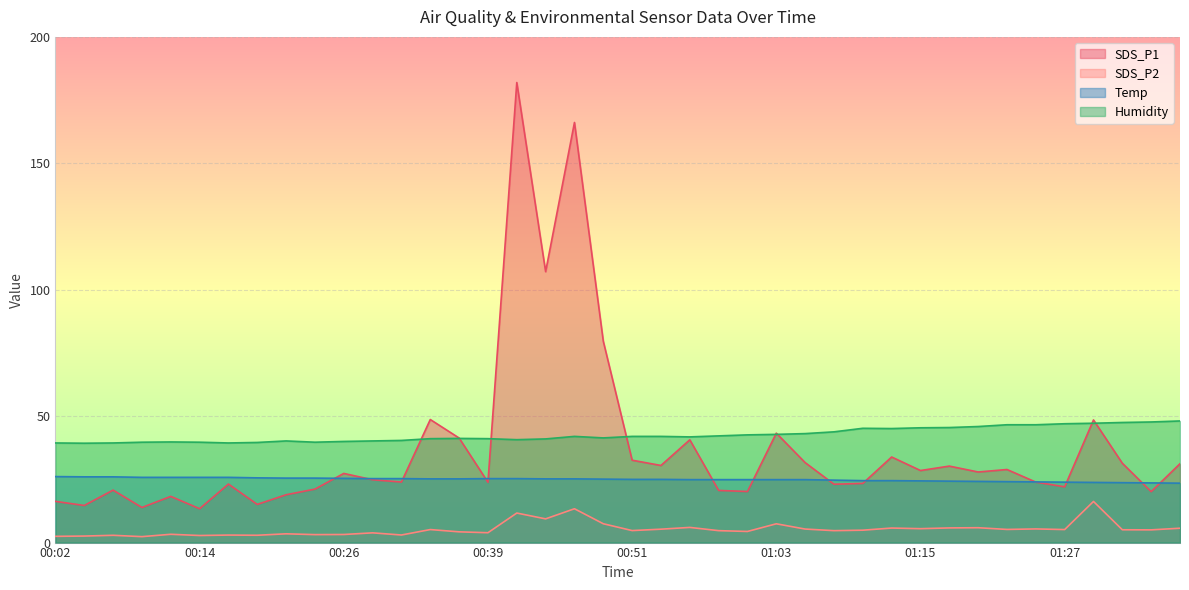

What is the value of the SDS_P1 point at the 29th from the left?

23.4